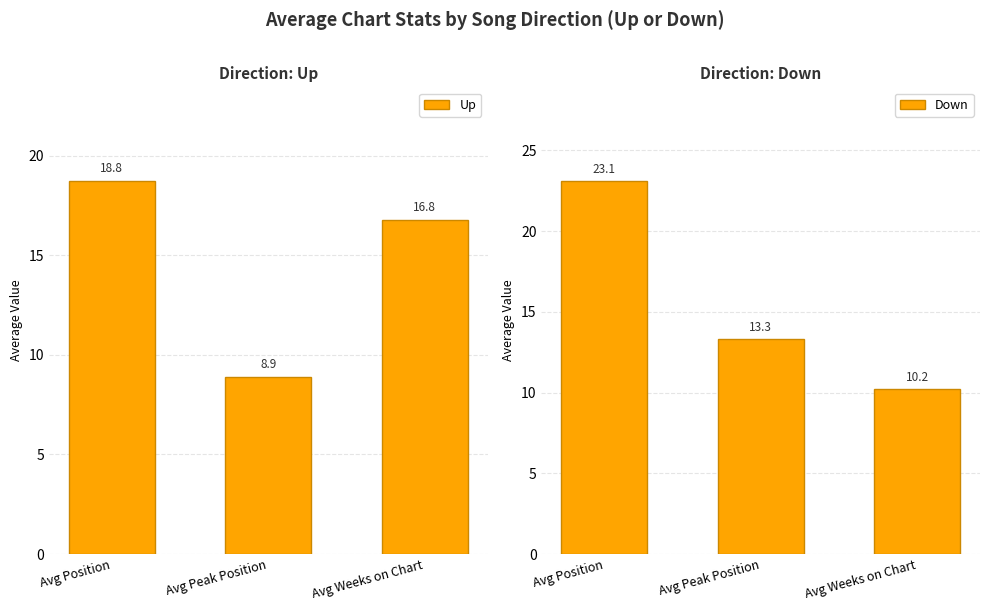

What is the maximum value shown in the chart?

23.1